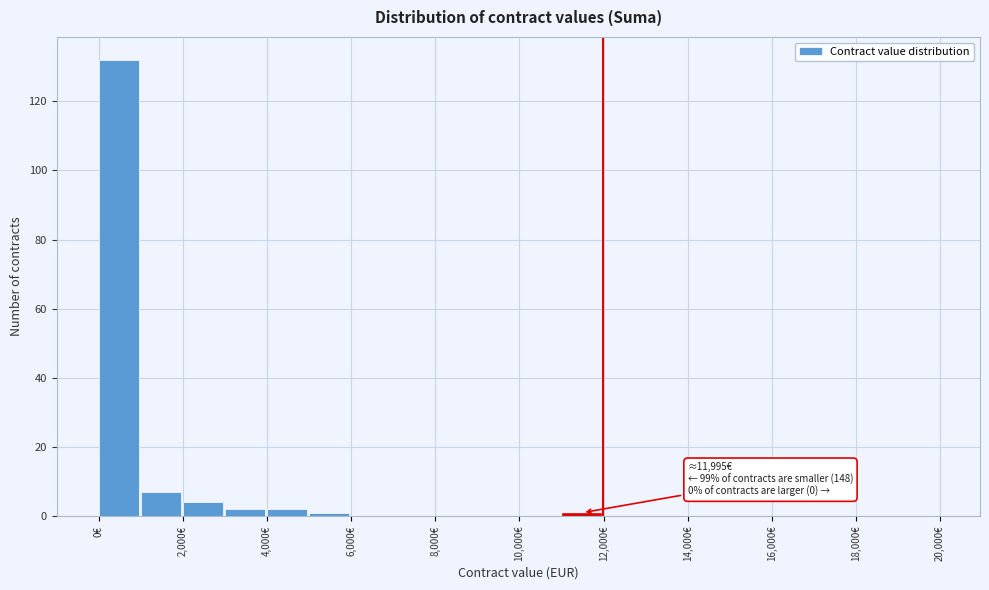

Which range on the x-axis has the tallest bar?

0 to 1000